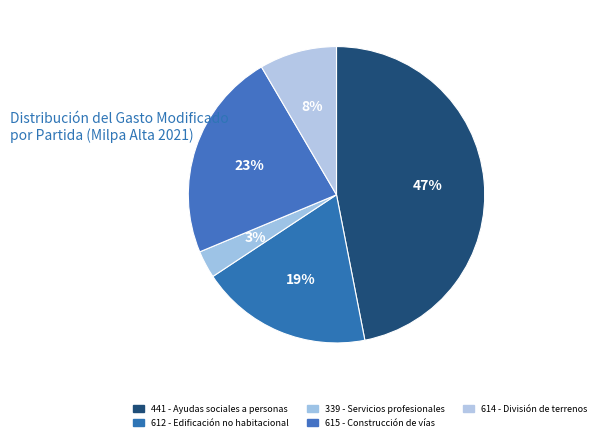

What is the ratio of the value at 614 - División de terrenos to the value at 441 - Ayudas sociales a personas?

0.2